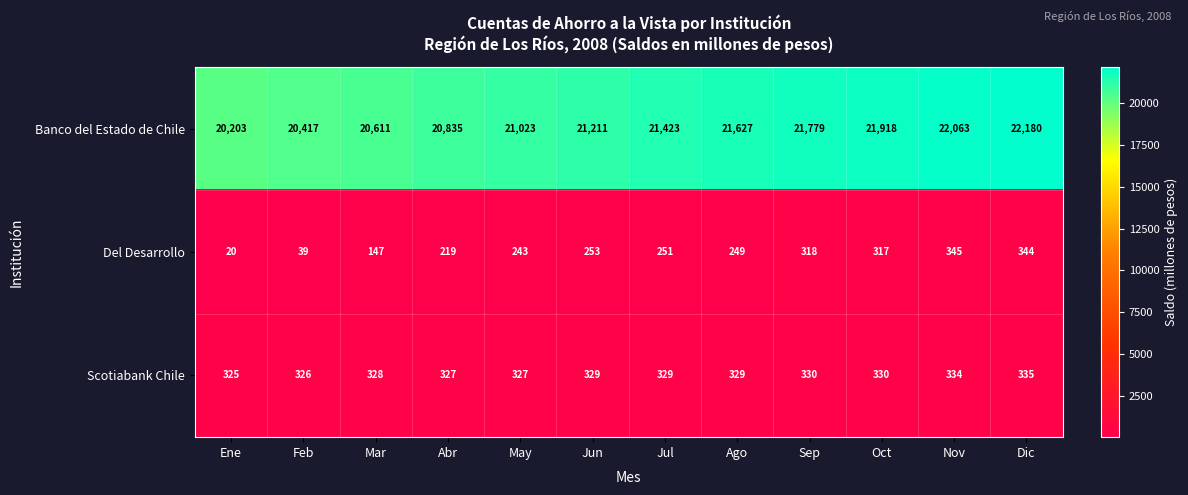

What is the difference between the Scotiabank Chile values at Ene and Oct?

5